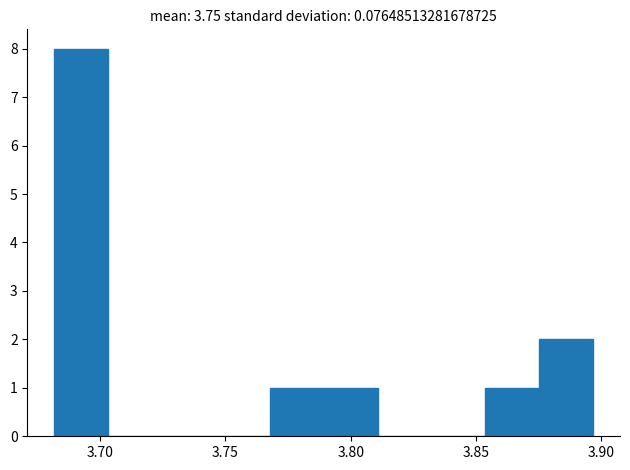

What is the height of the bar covering 3.680 to 3.705 on the x-axis? Neither the bar edges nor the heights are printed on the chart, so give them approximately, as read against the axes.

8